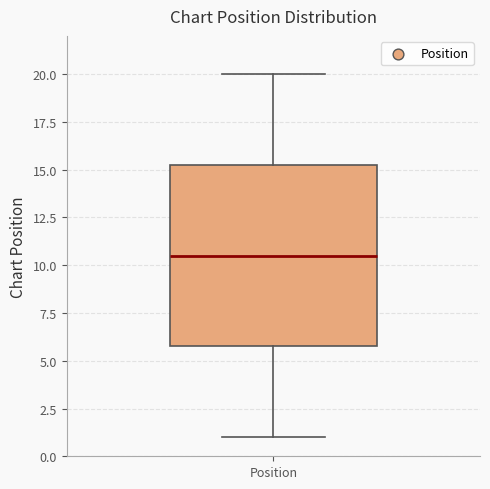

Where is the upper edge of the box for Position on the y-axis? The values are not printed on the chart, so give them approximately, as read against the axis.

15.5